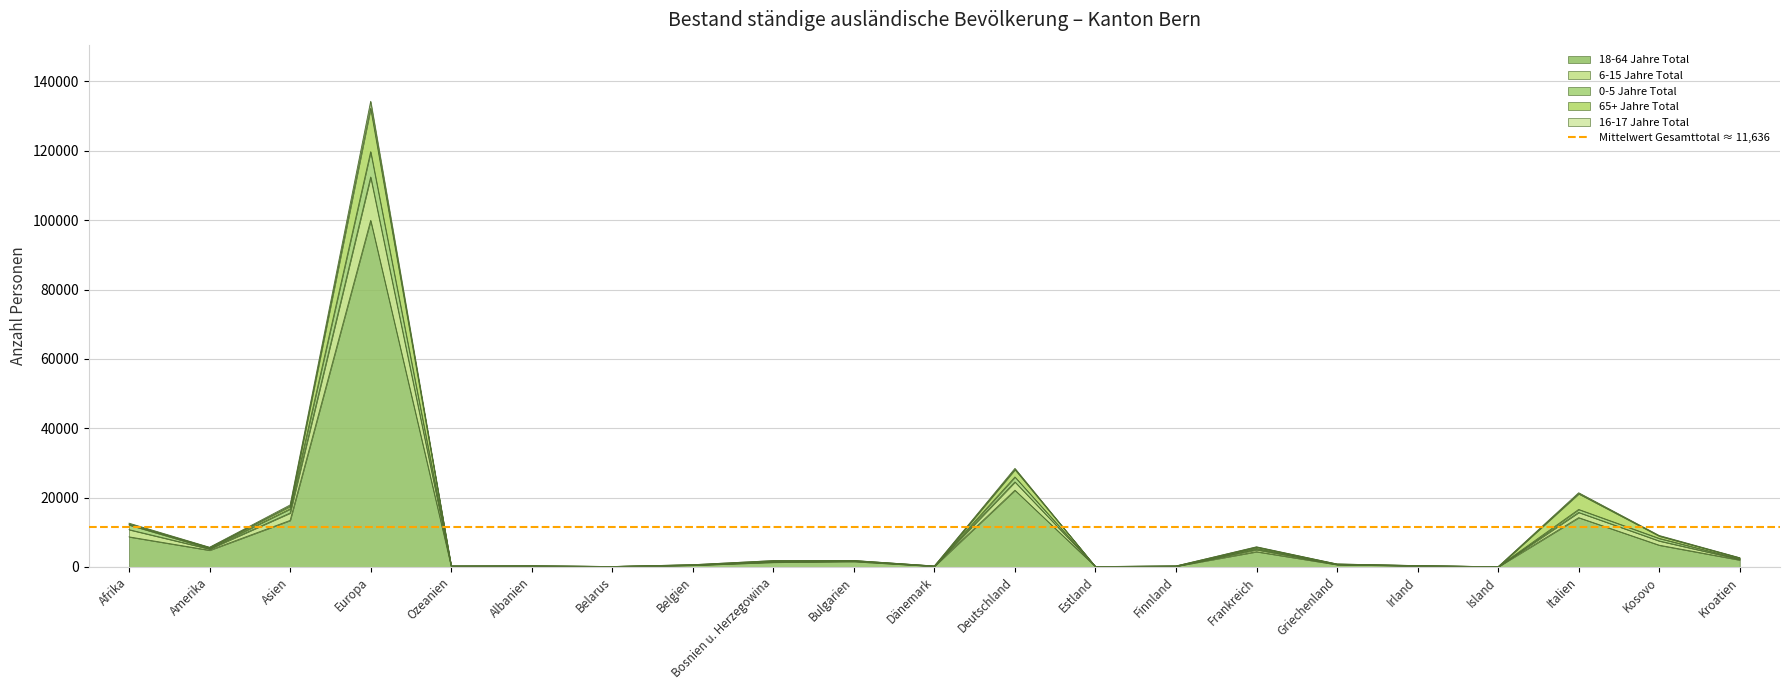

At which label does 0-5 Jahre Total reach its peak?

Europa